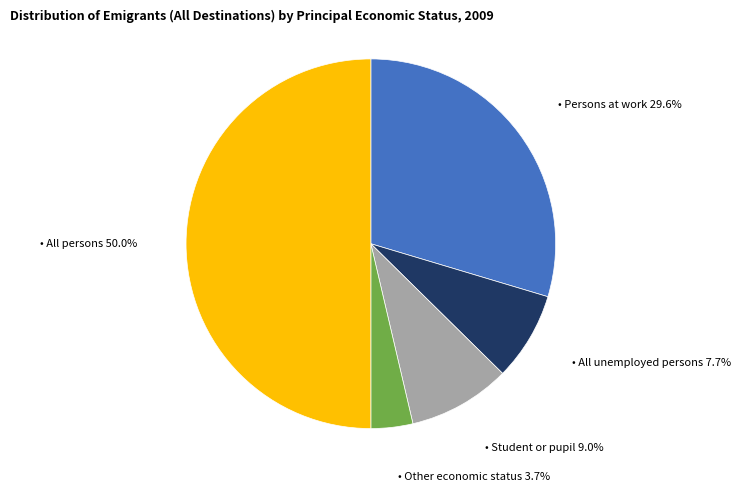

What is the smallest slice in the pie chart?

Other economic status